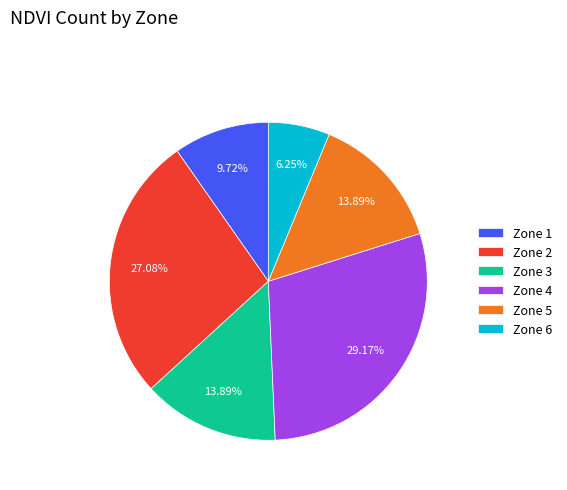

Count the number of slices in the pie.

6